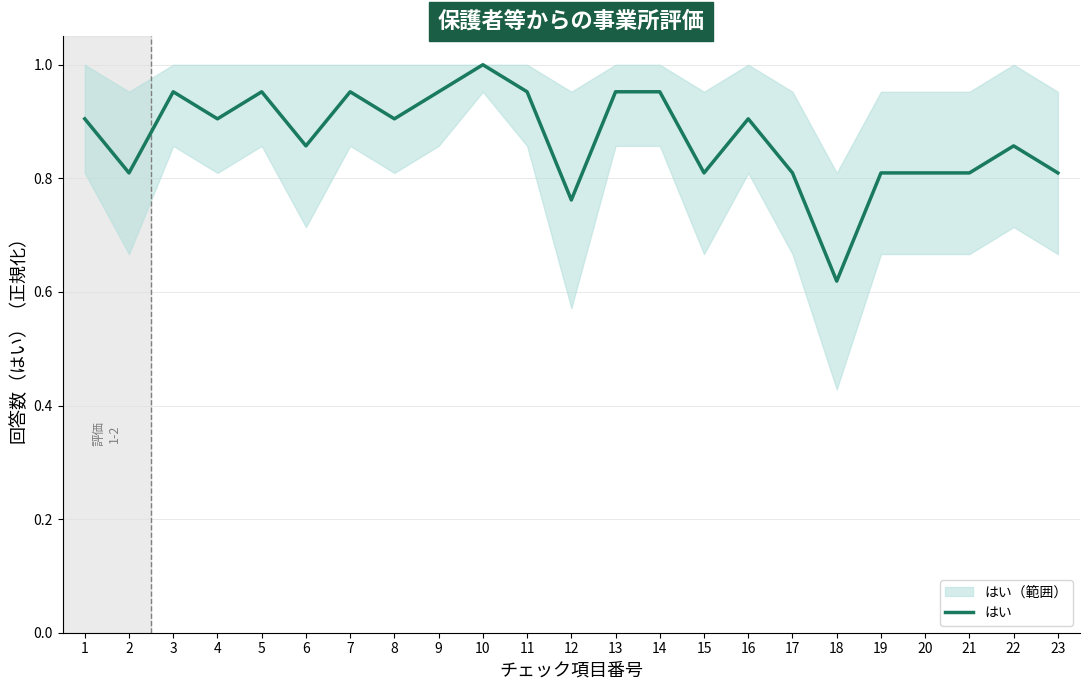

How many values are between 0 and 1?

23